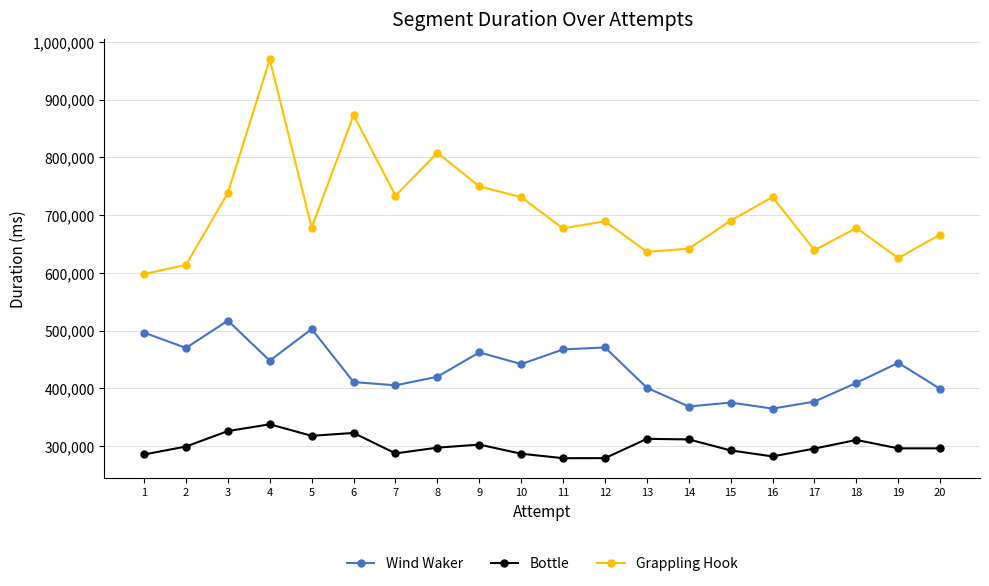

Count the number of categories in the chart.

20